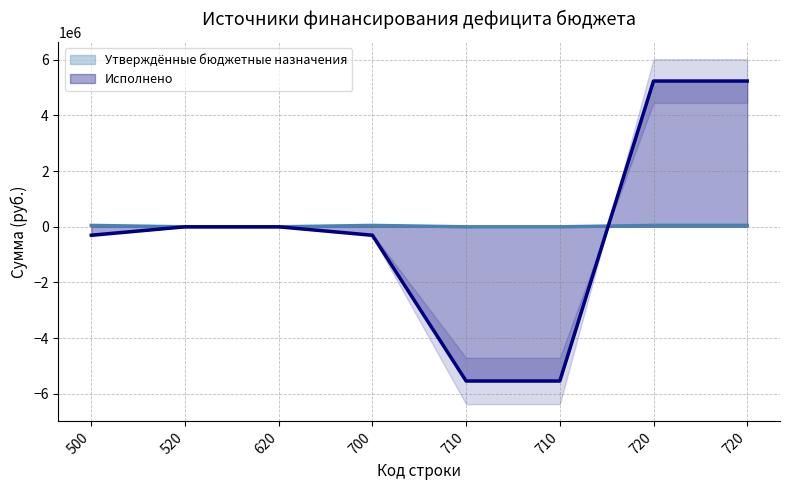

What is the difference between the maximum and minimum values in the Исполнено series?

10777860.8